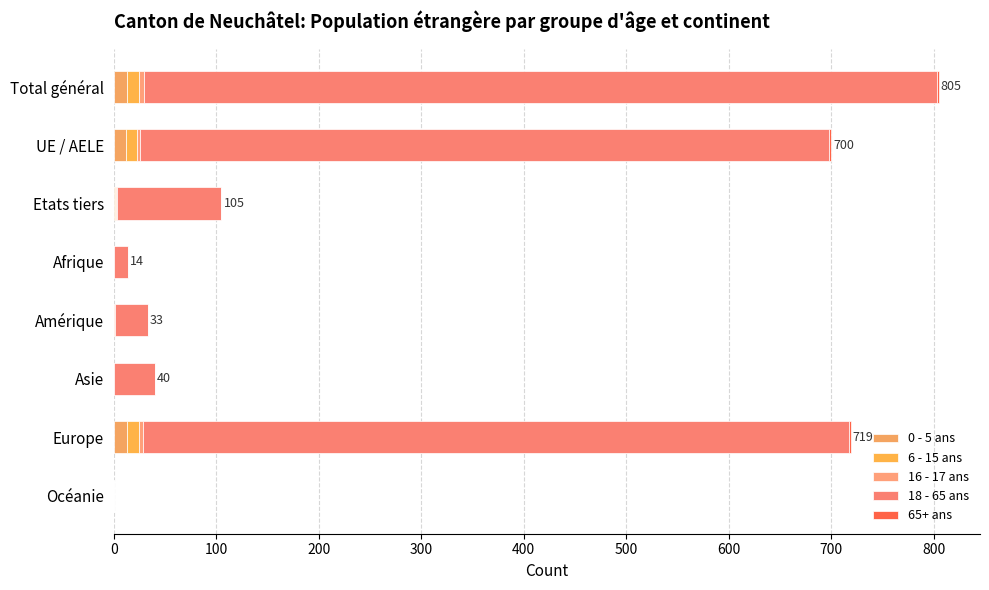

What is the average value of the 0 - 5 ans series?

5